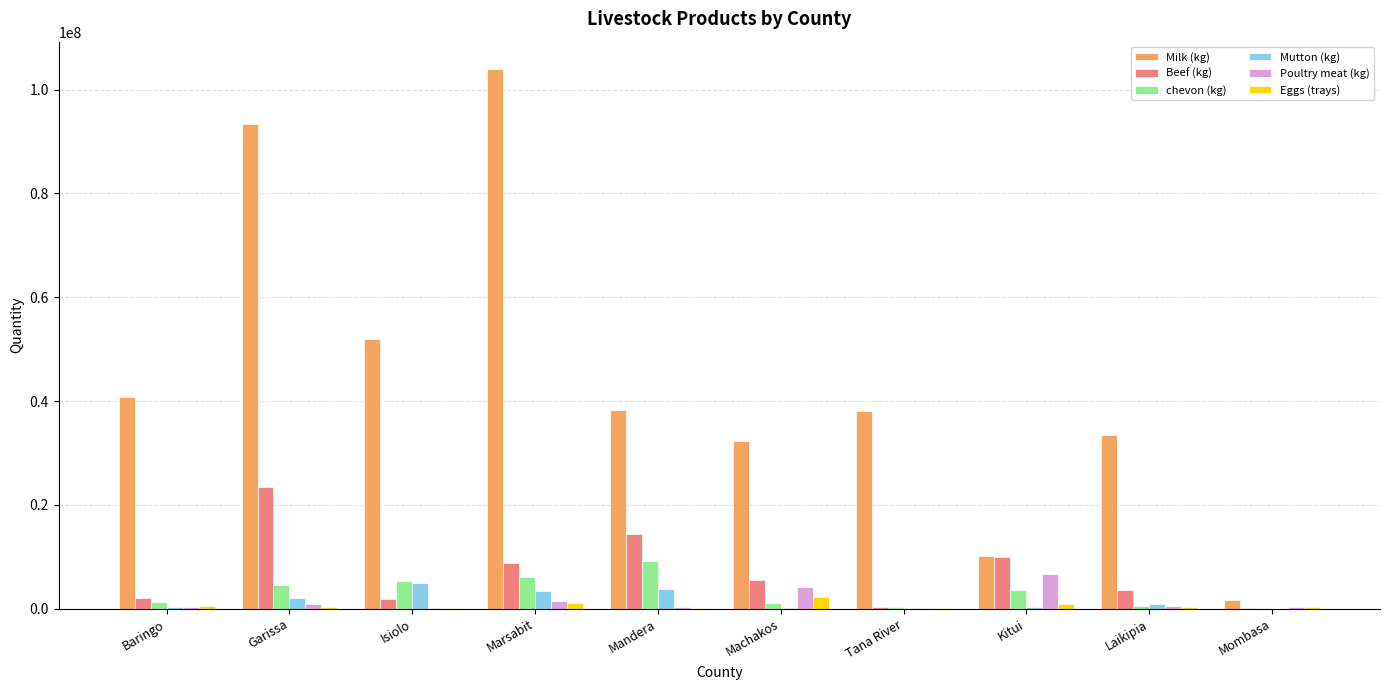

What are all the series names shown in the legend?

Milk (kg), Beef (kg), chevon (kg), Mutton (kg), Poultry meat (kg), Eggs (trays)